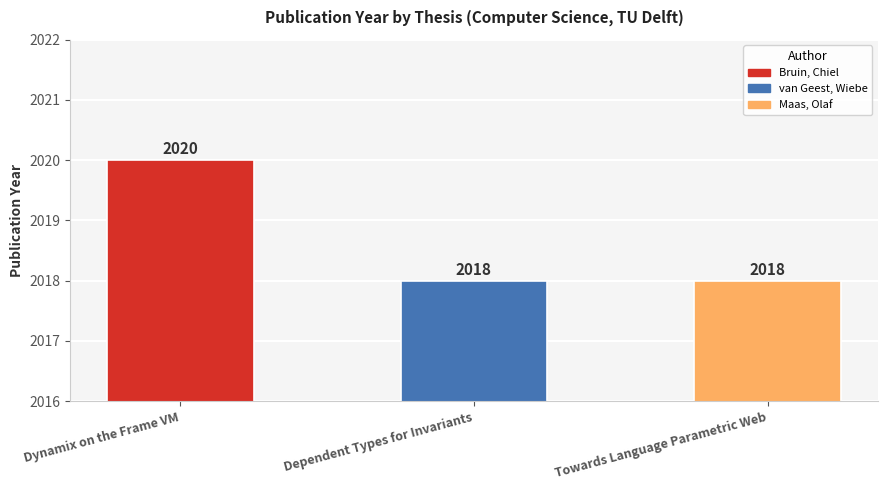

What is the label of the 1st bar from the right?

Towards Language Parametric Web